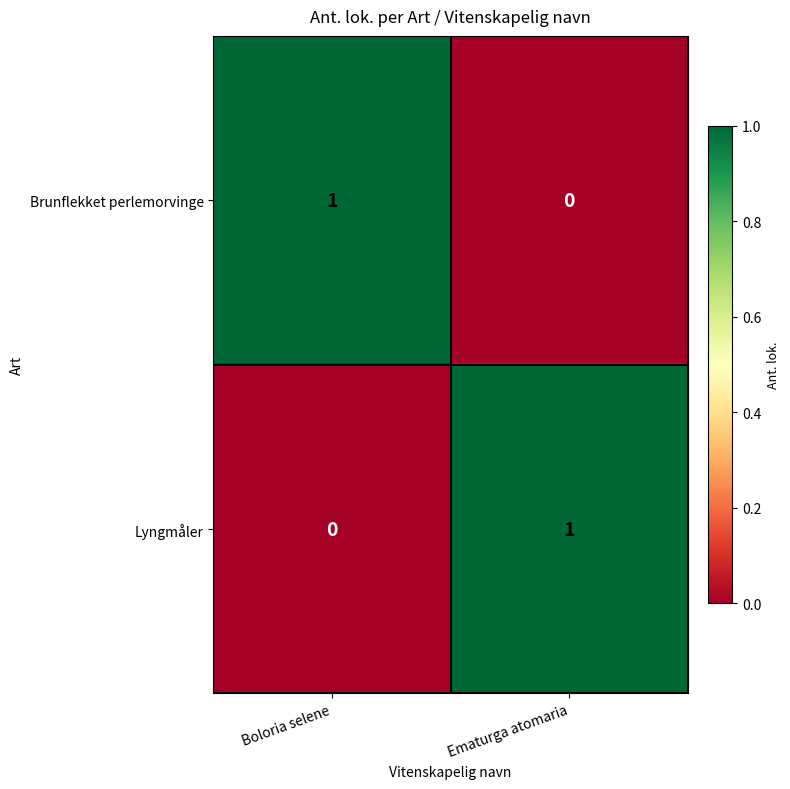

List the labels in order of Lyngmåler value, largest first.

Ematurga atomaria, Boloria selene